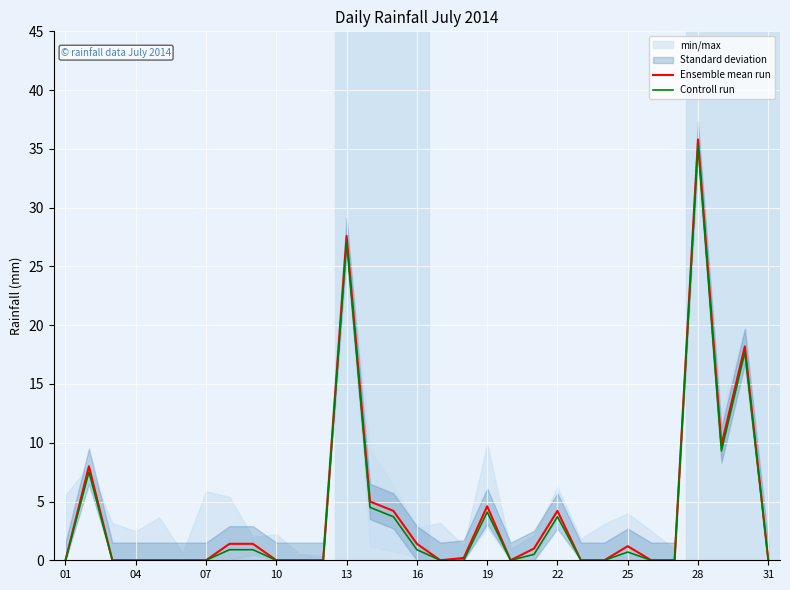

How many values in Ensemble mean run are above zero?

15